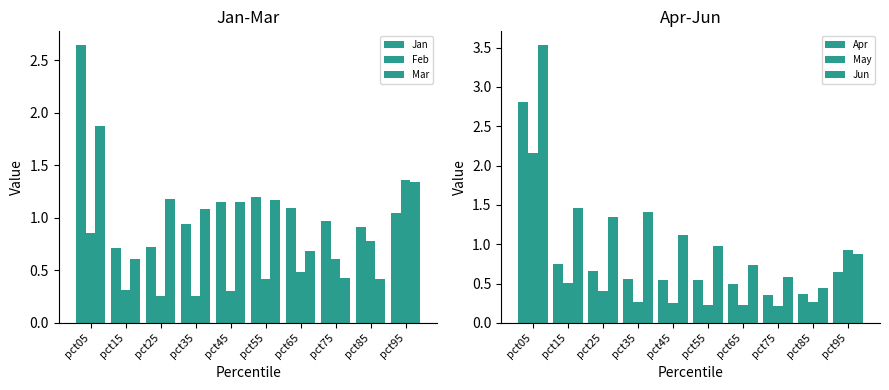

Reading right to left, transcribe all the data shown in this chart.

Jan: pct95=1.0	pct85=0.9	pct75=1.0	pct65=1.1	pct55=1.2	pct45=1.2	pct35=0.9	pct25=0.7	pct15=0.7	pct05=2.6
Feb: pct95=1.4	pct85=0.8	pct75=0.6	pct65=0.5	pct55=0.4	pct45=0.3	pct35=0.3	pct25=0.3	pct15=0.3	pct05=0.9
Mar: pct95=1.3	pct85=0.4	pct75=0.4	pct65=0.7	pct55=1.2	pct45=1.2	pct35=1.1	pct25=1.2	pct15=0.6	pct05=1.9
Apr: pct95=0.7	pct85=0.4	pct75=0.4	pct65=0.5	pct55=0.5	pct45=0.5	pct35=0.6	pct25=0.7	pct15=0.8	pct05=2.8
May: pct95=0.9	pct85=0.3	pct75=0.2	pct65=0.2	pct55=0.2	pct45=0.3	pct35=0.3	pct25=0.4	pct15=0.5	pct05=2.2
Jun: pct95=0.9	pct85=0.4	pct75=0.6	pct65=0.7	pct55=1.0	pct45=1.1	pct35=1.4	pct25=1.3	pct15=1.5	pct05=3.5